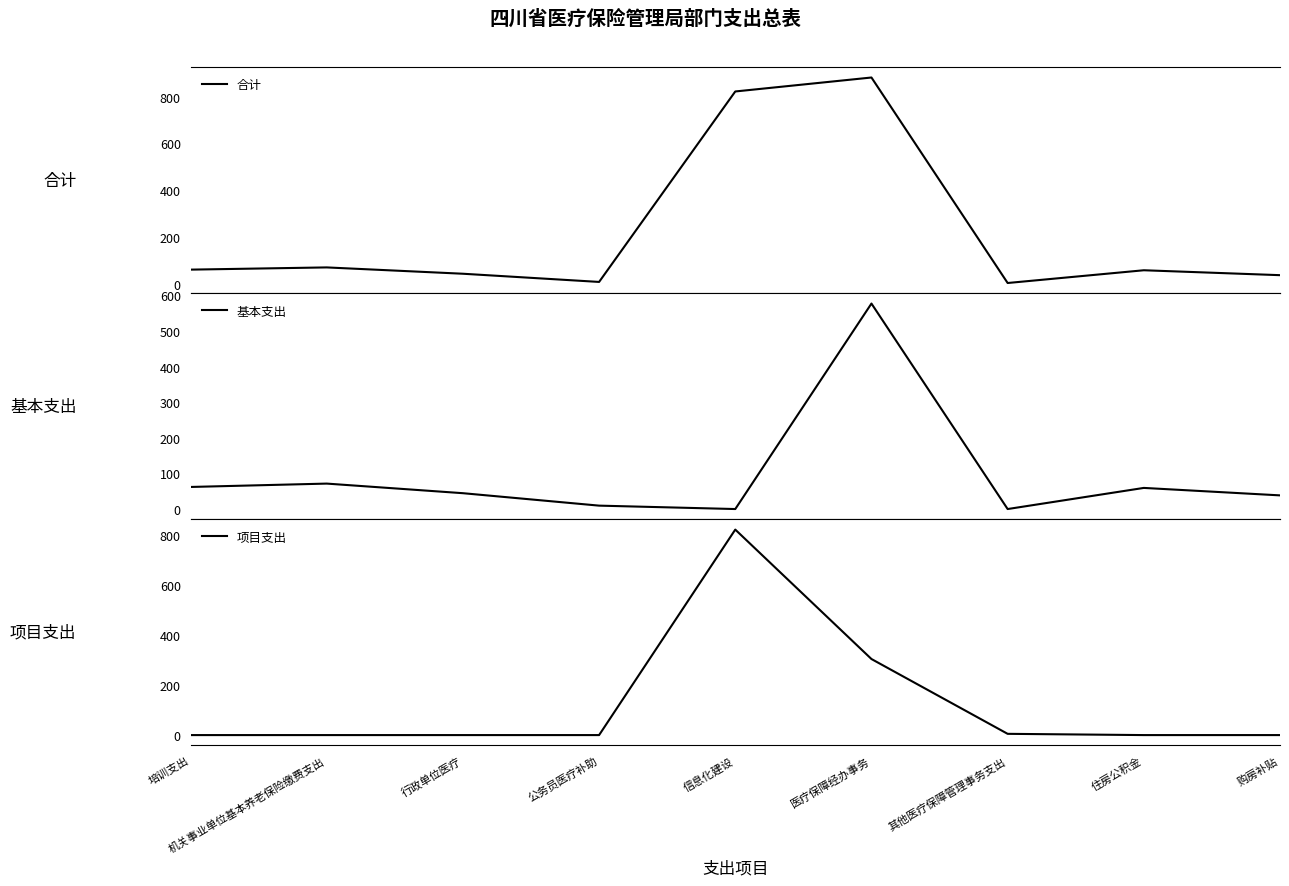

What is the label of the 6th point from the right?

公务员医疗补助